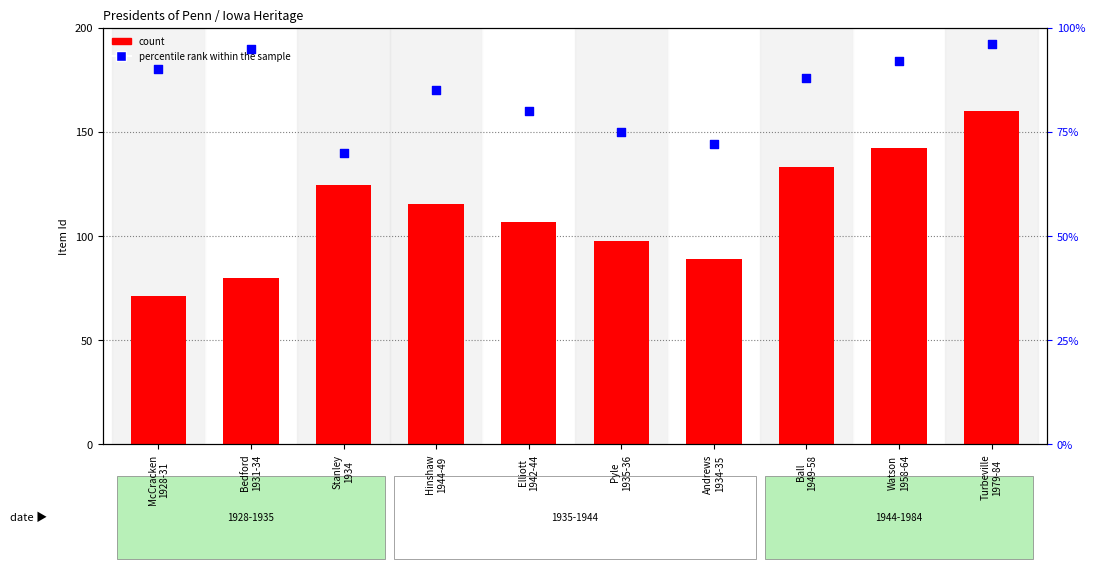

At which category is the sum across all series the highest?

Turbeville
1979-84